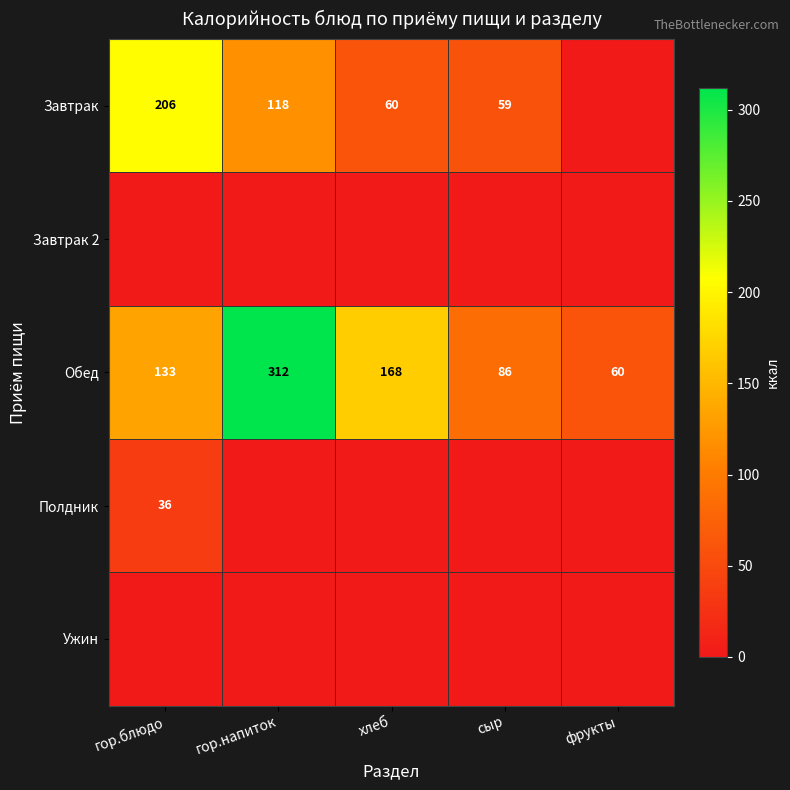

At how many categories does at least one series exceed 36?

5